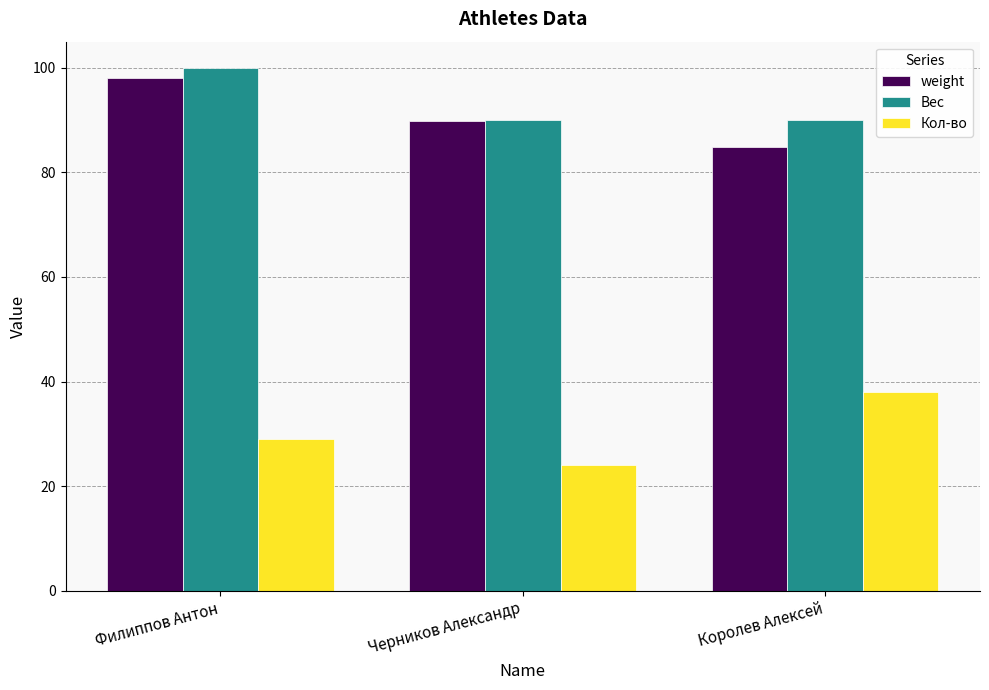

What is the value of the Вес bar at the 1st from the left?

100.0